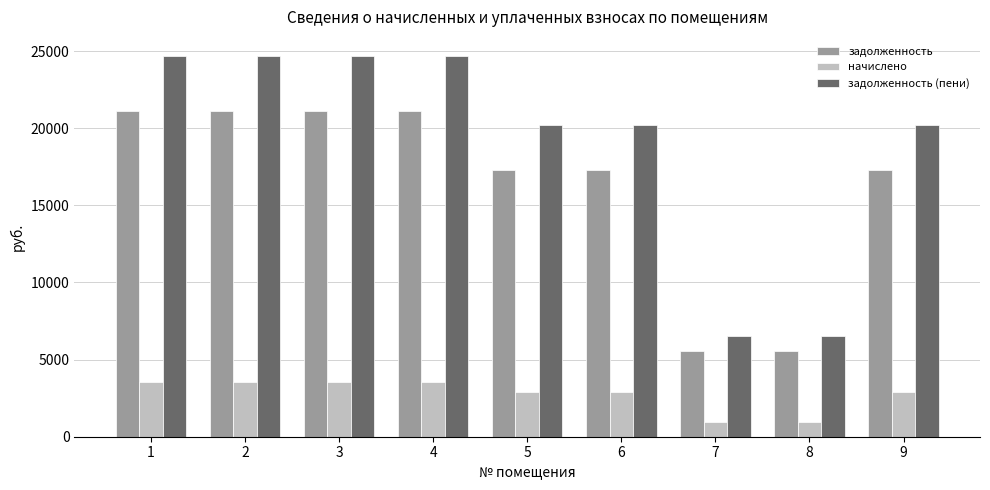

The value of начислено at 5 is 2916.0. True or false?

True